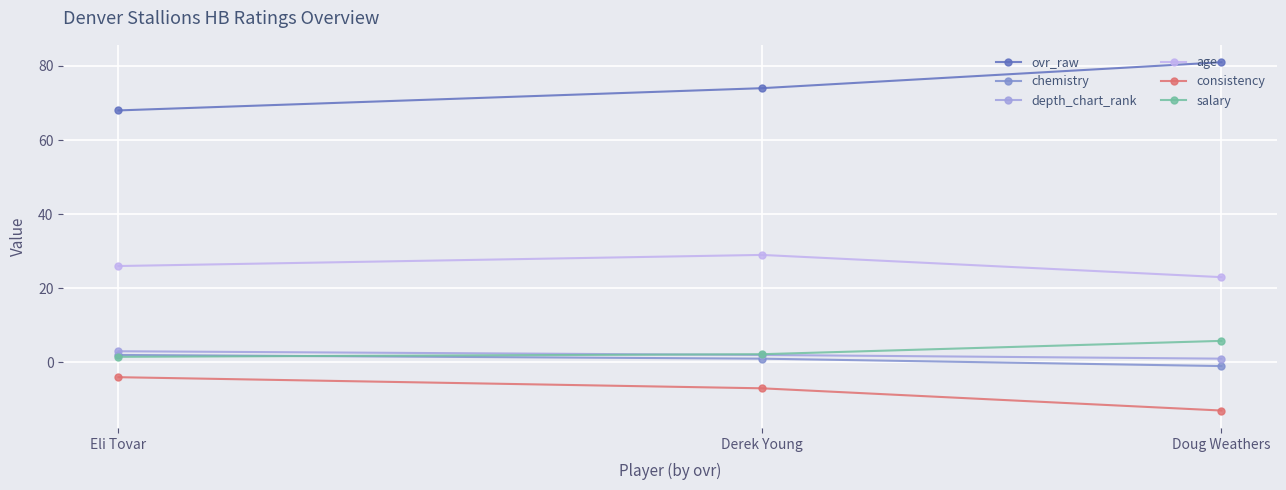

What is the sum of the depth_chart_rank values at Derek Young and Doug Weathers?

3.0